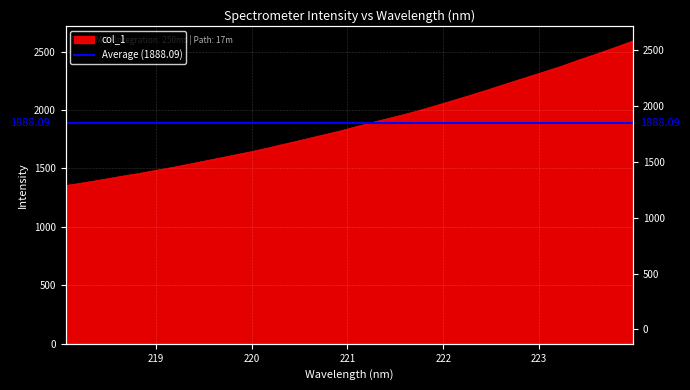

Which category has the highest value across all series?

223.9802